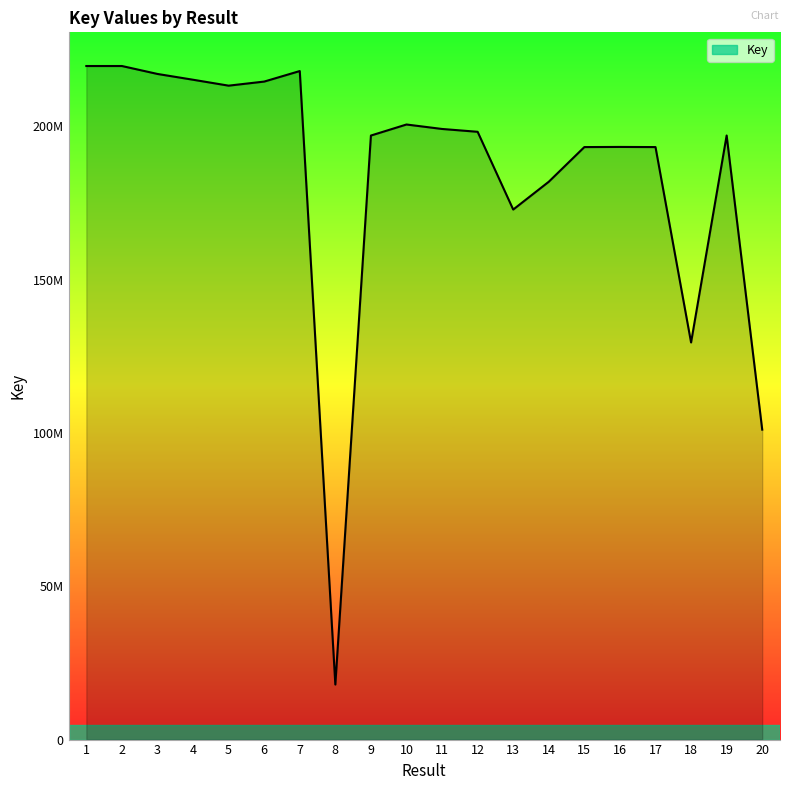

Approximately how many times larger is the value at 1 compared to 12?

1.1